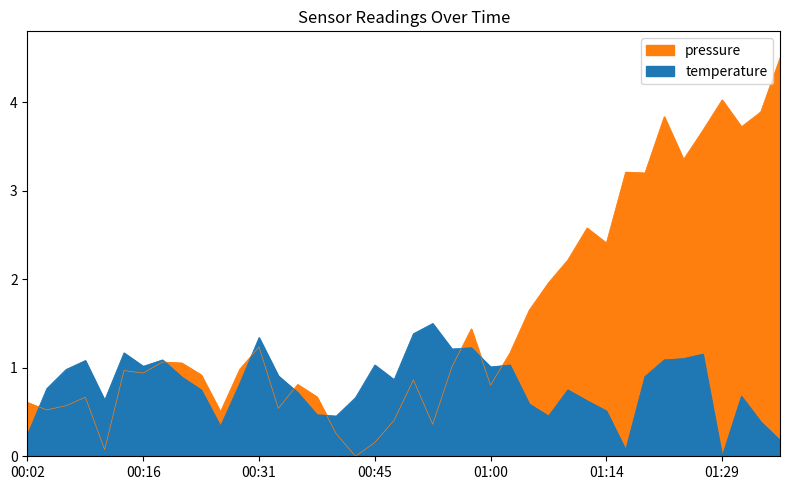

Reading left to right, extract all data points from this chart.

0.2	0.8	1.0	1.1	0.6	1.2	1.0	1.1	0.9	0.8	0.3	0.8	1.3	0.9	0.7	0.5	0.5	0.7	1.0	0.9	1.4	1.5	1.2	1.2	1.0	1.0	0.6	0.5	0.8	0.6	0.5	0.1	0.9	1.1	1.1	1.2	0.0	0.7	0.4	0.2